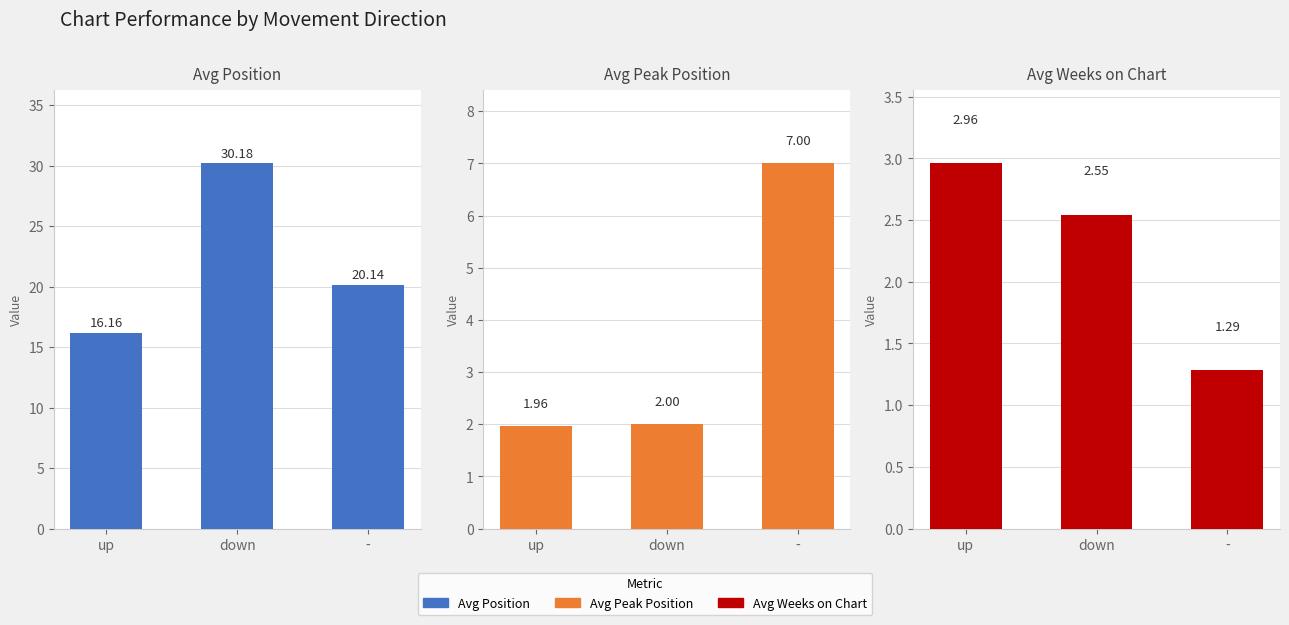

What is the sum of all Avg Peak Position values?

11.0